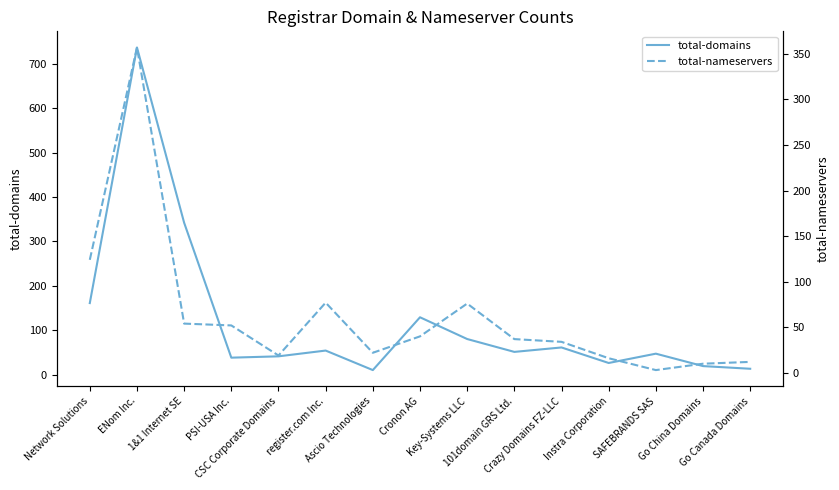

How many lines are shown in the chart?

2